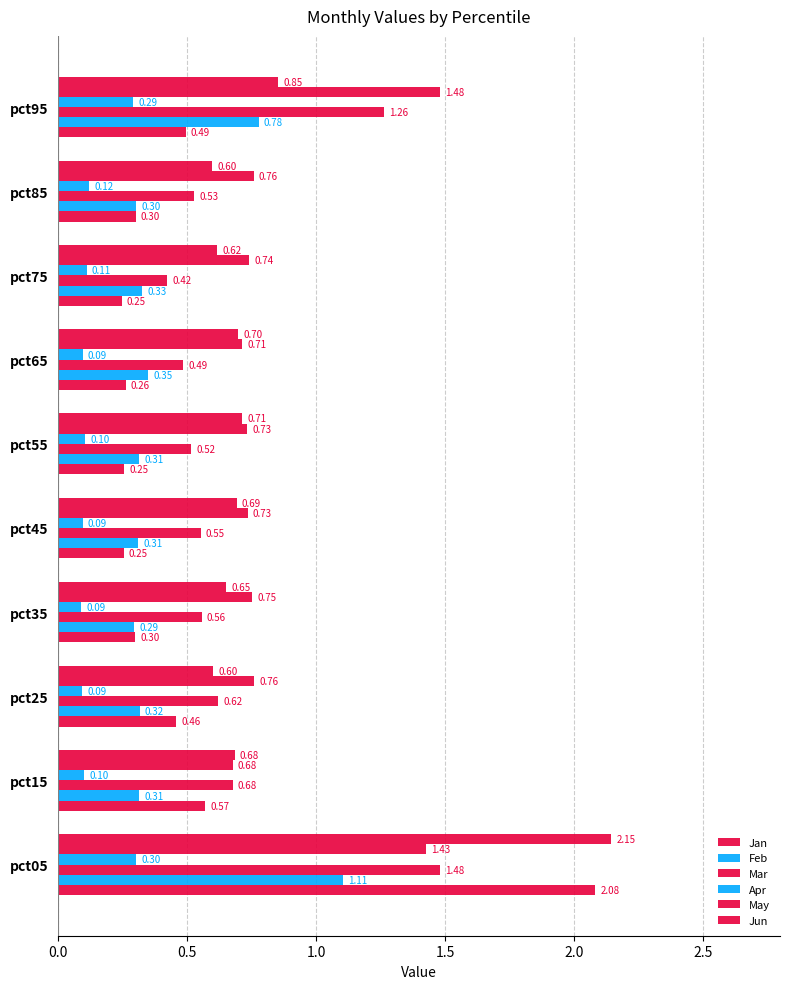

Which series has the widest spread of values?

Jan